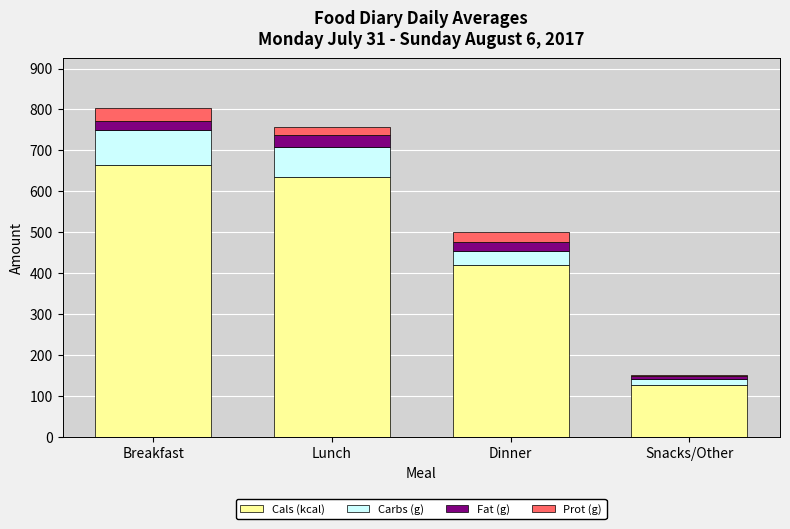

Is it true that Cals (kcal) equals 962.7 at Lunch?

False